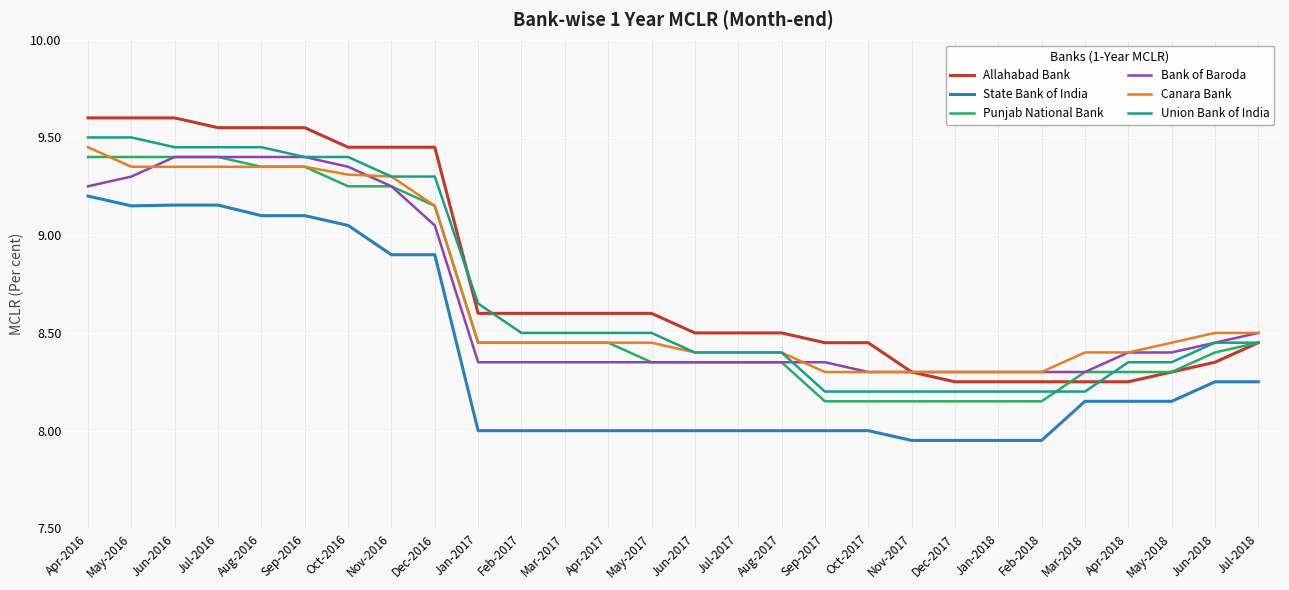

Is this an area chart (filled region under the line)?

No